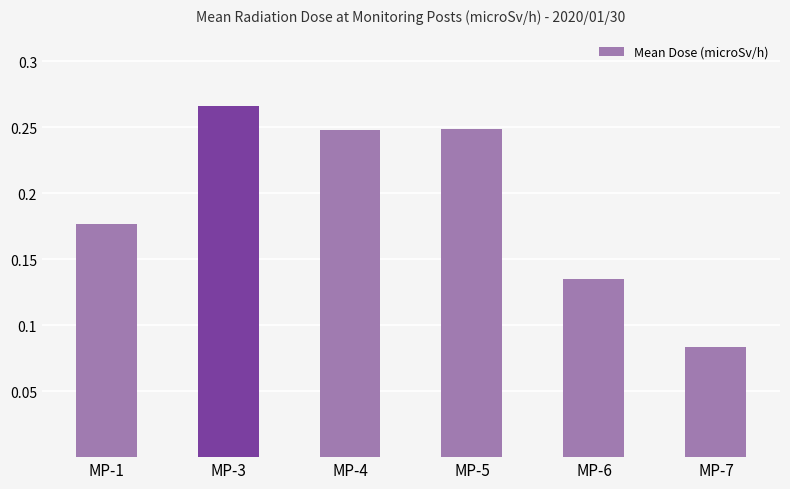

What is the sum of all values?

1.2